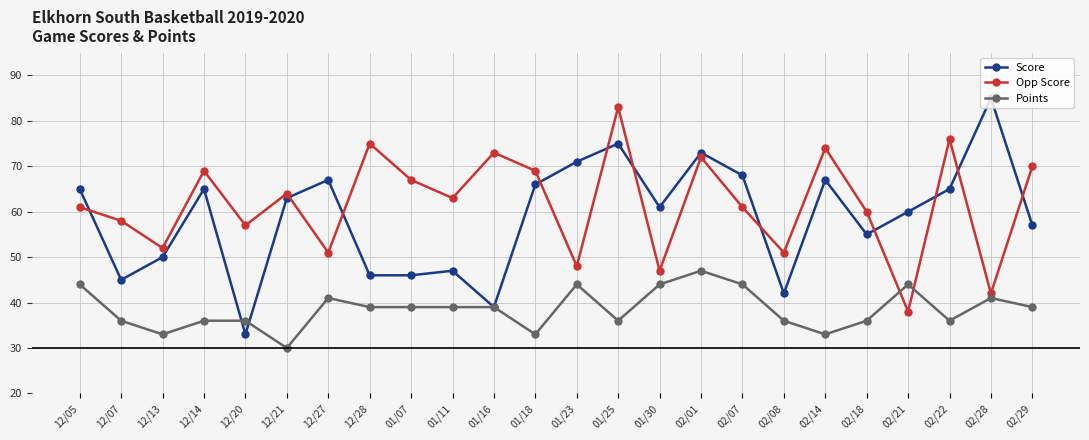

What is the greatest value displayed?

85